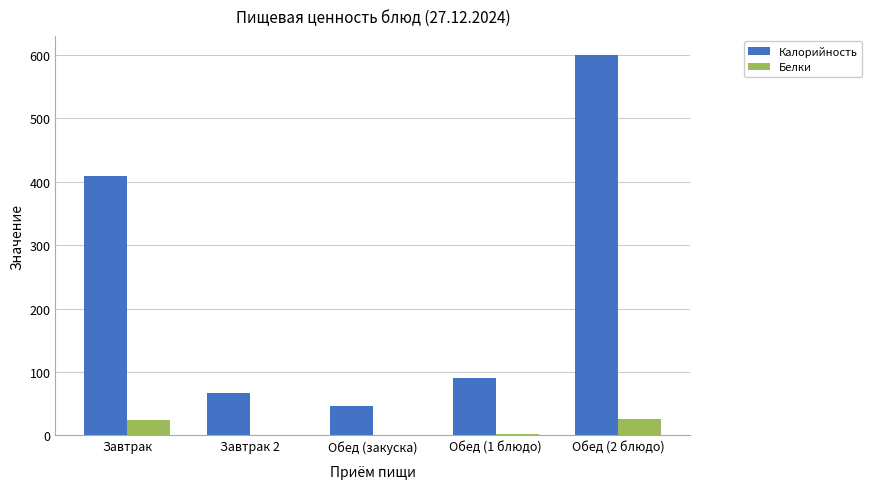

What is the greatest value displayed?

600.0